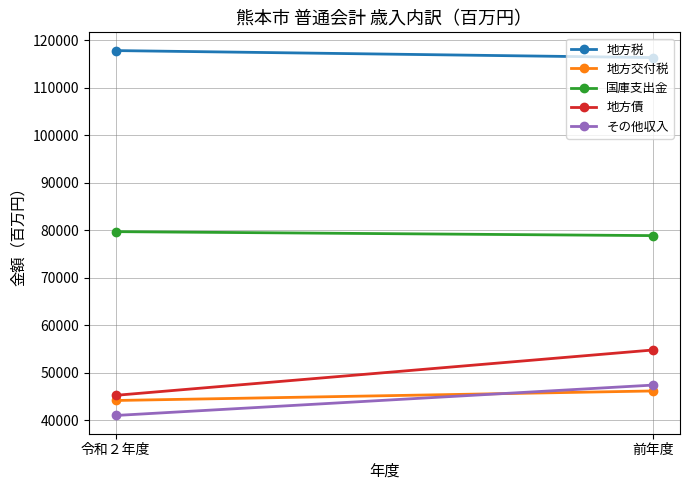

The value of 地方交付税 at 令和２年度 is 44206. True or false?

True